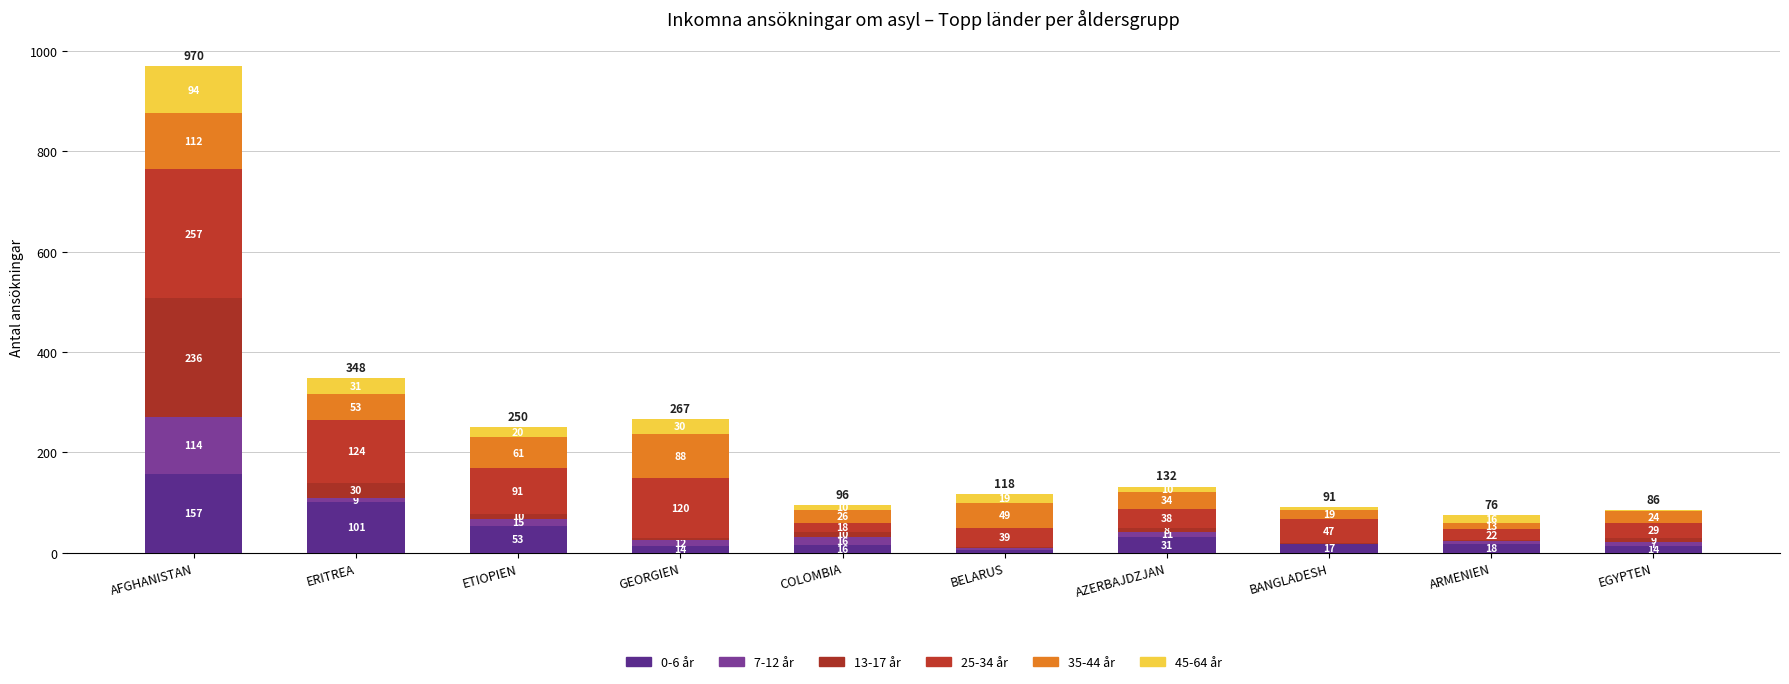

Count the number of data series in this chart.

6